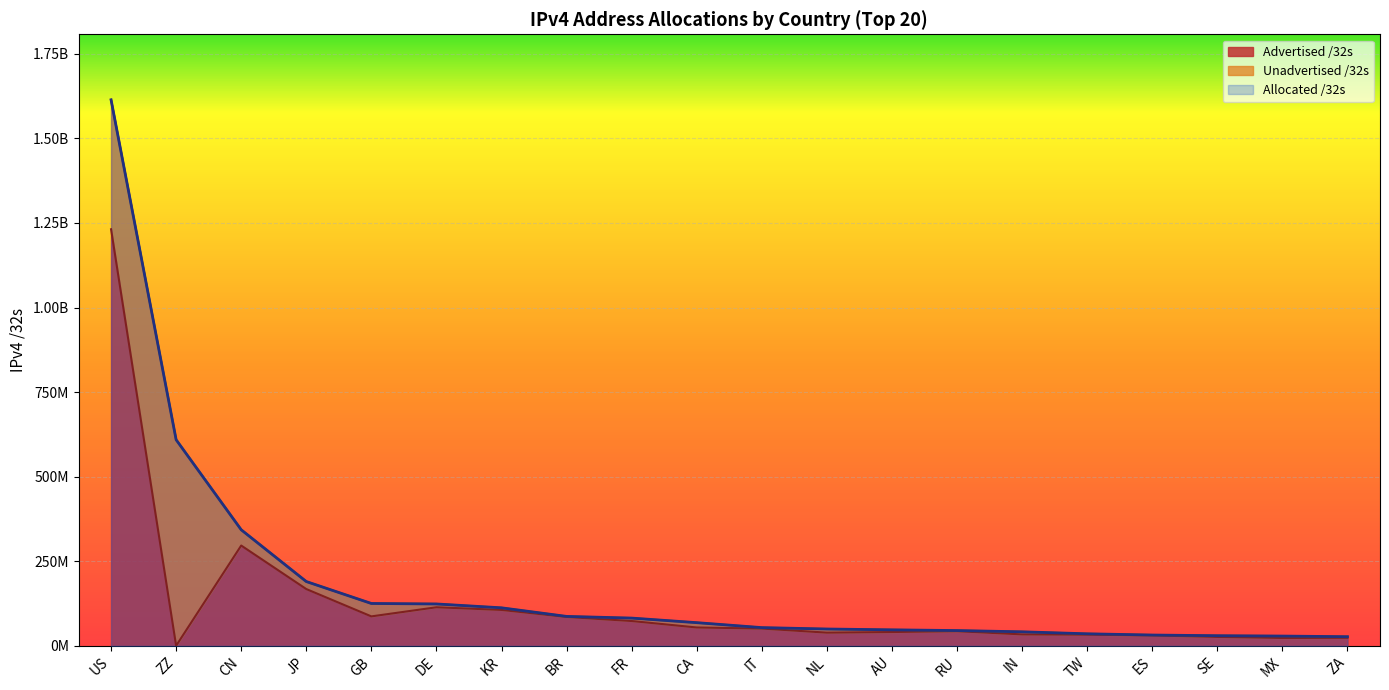

What is the label of the 18th point from the right?

CN